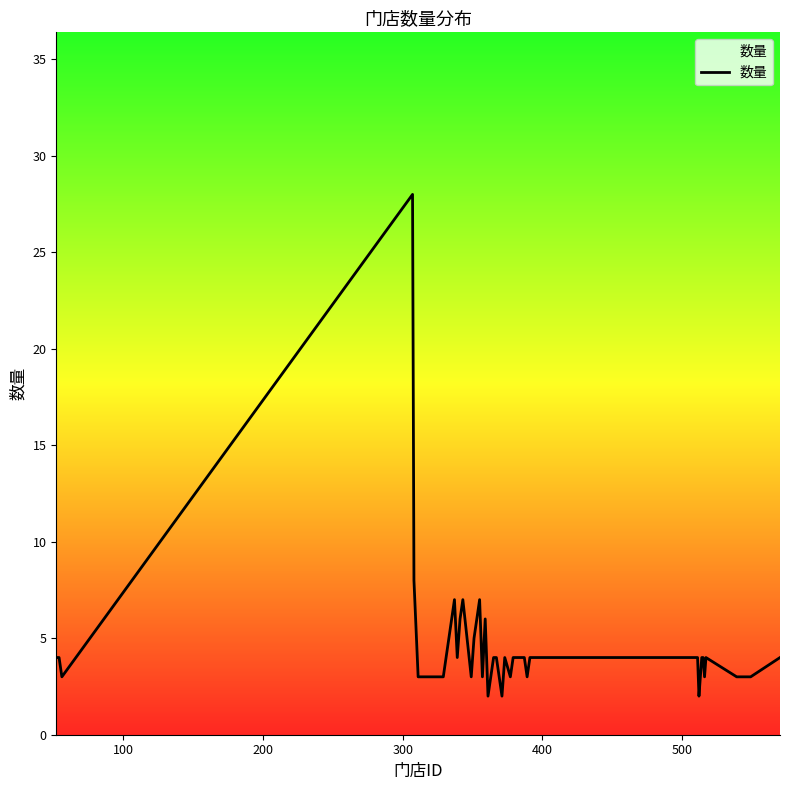

What is the smallest value displayed?

2